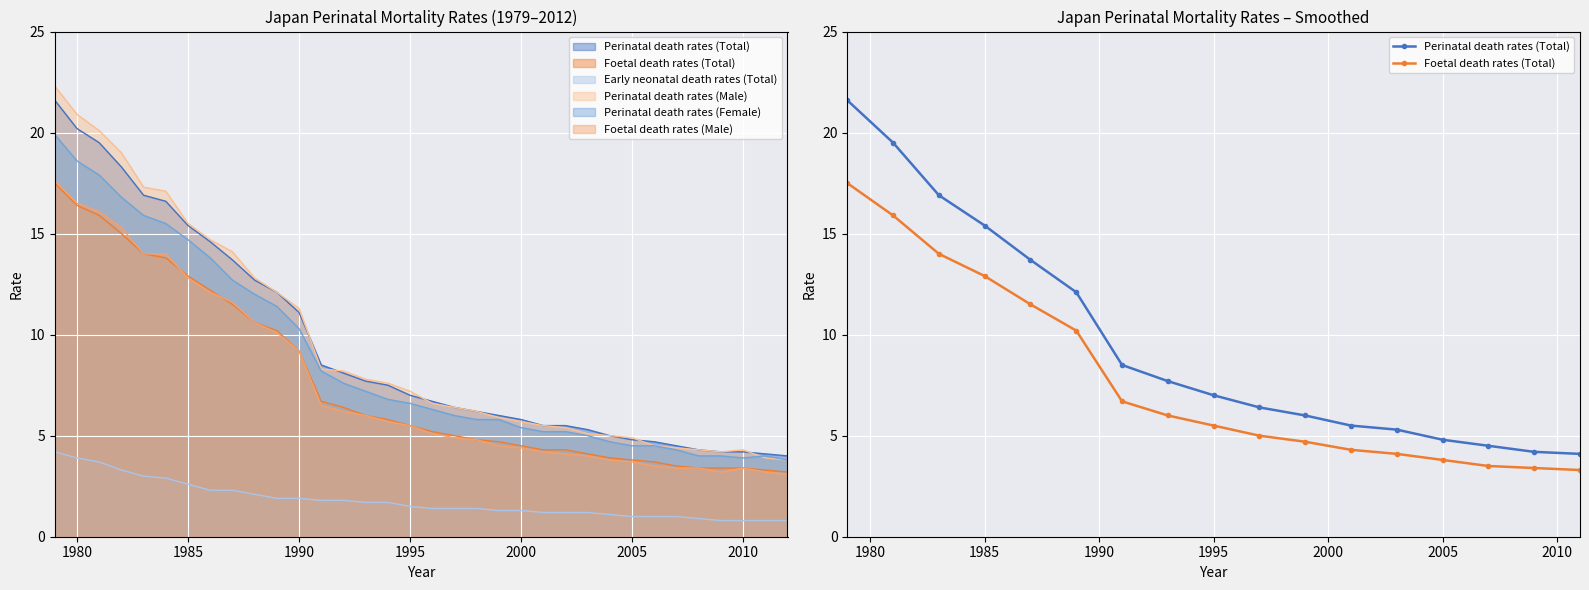

How many lines are shown in the chart?

2